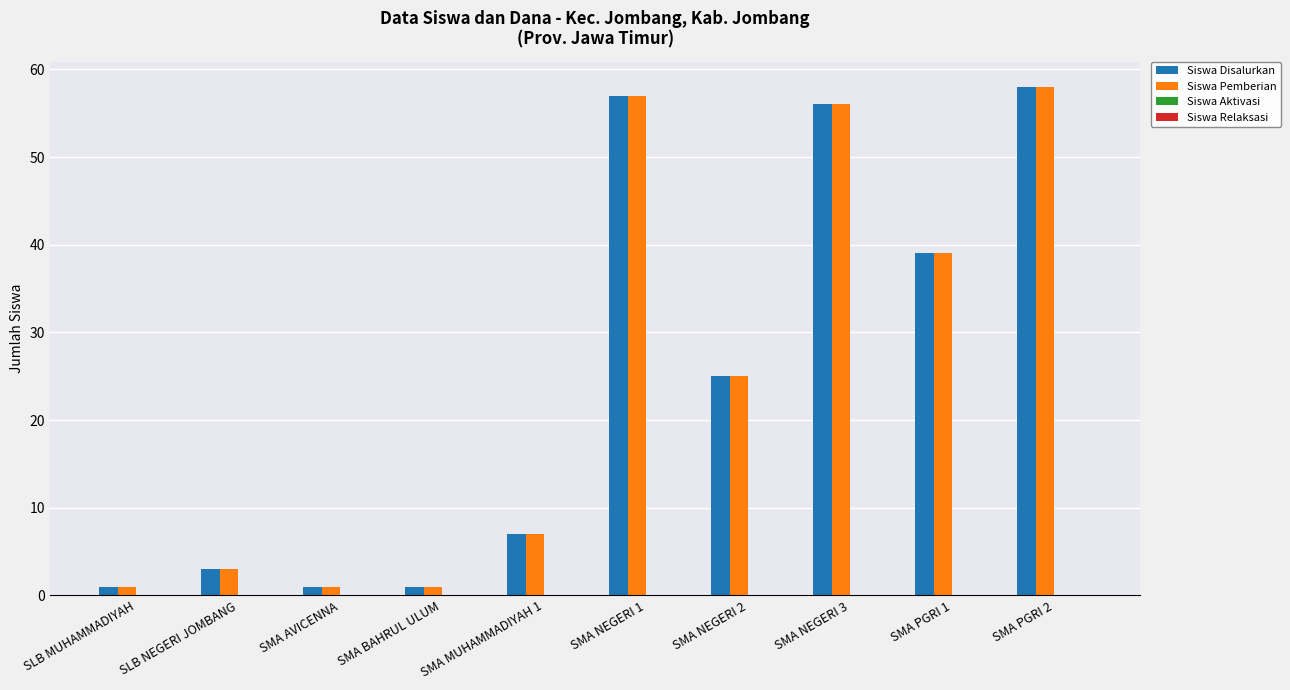

At how many categories does at least one series exceed 47?

3